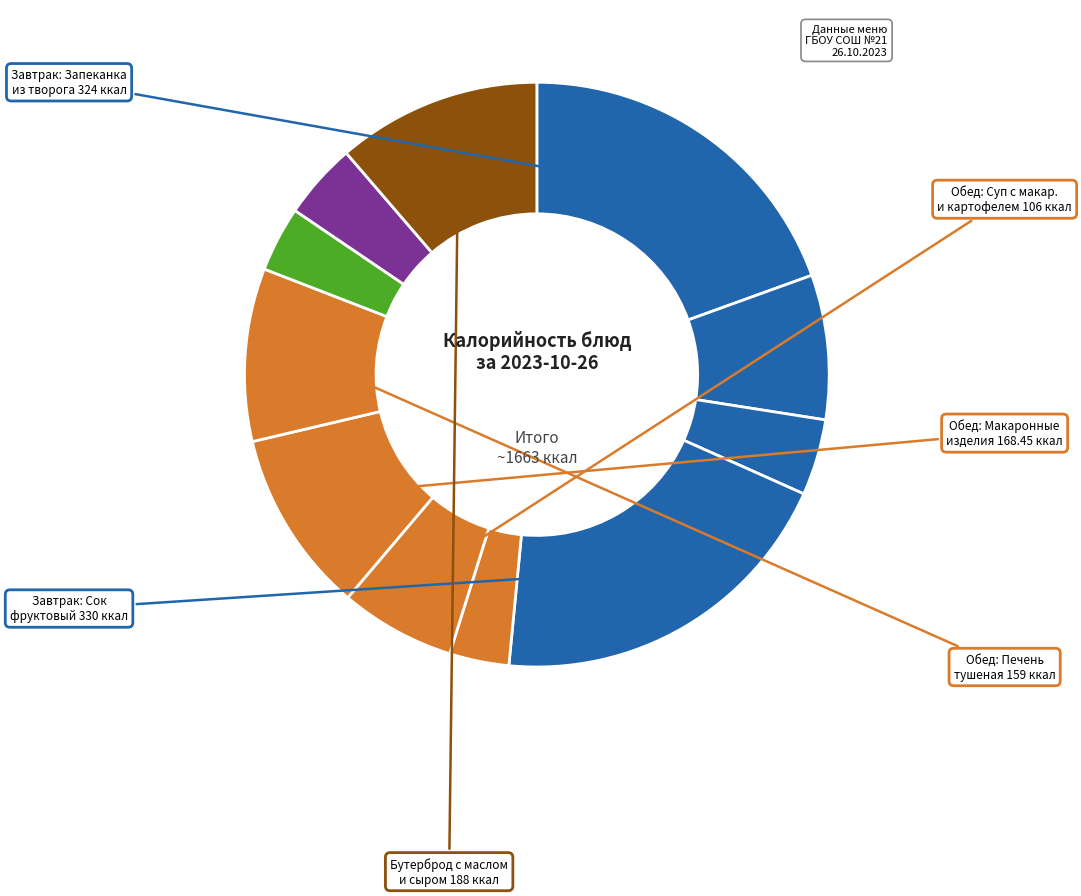

Rank the categories by value from highest to lowest.

Сок фруктовый, Запеканка из творога, Бутерброд с маслом и сыром, Макаронные изделия отварные, Печень тушеная с соусом, Компот из сухофруктов, Суп с макаронными изделиями, Хлеб пшеничный (завтрак), Хлеб пшеничный (обед), Чай с сахаром, Салат из моркови